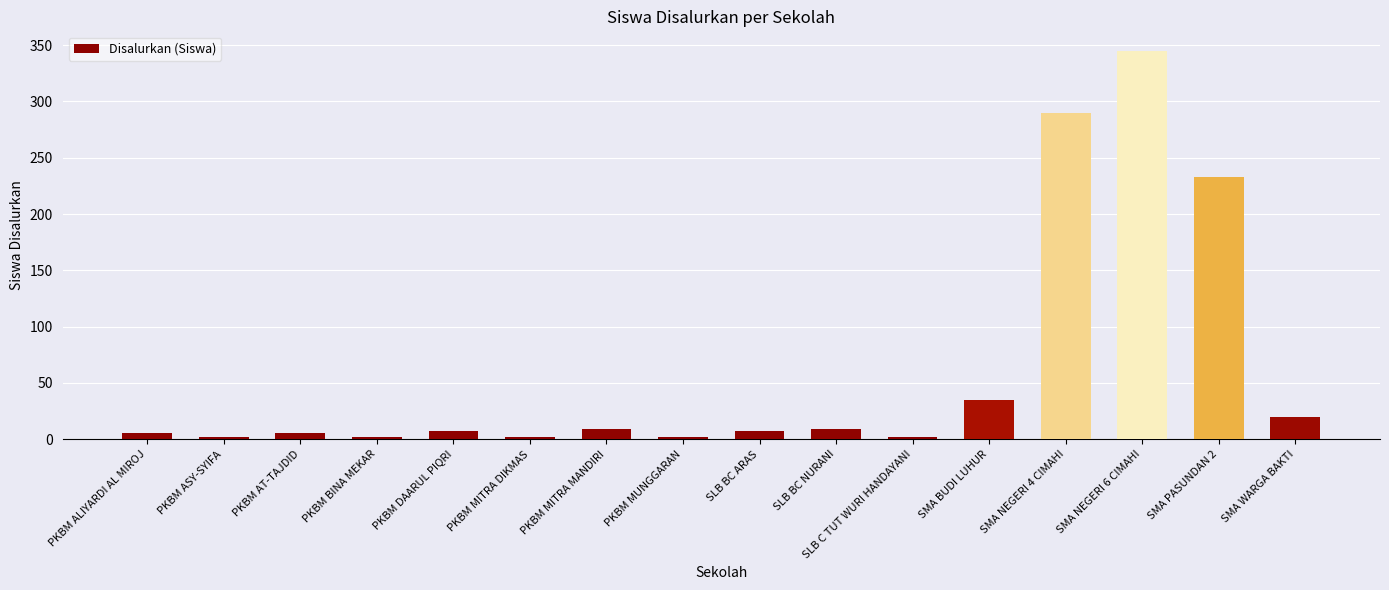

What is the change in value from SMA BUDI LUHUR to SMA NEGERI 6 CIMAHI?

+310